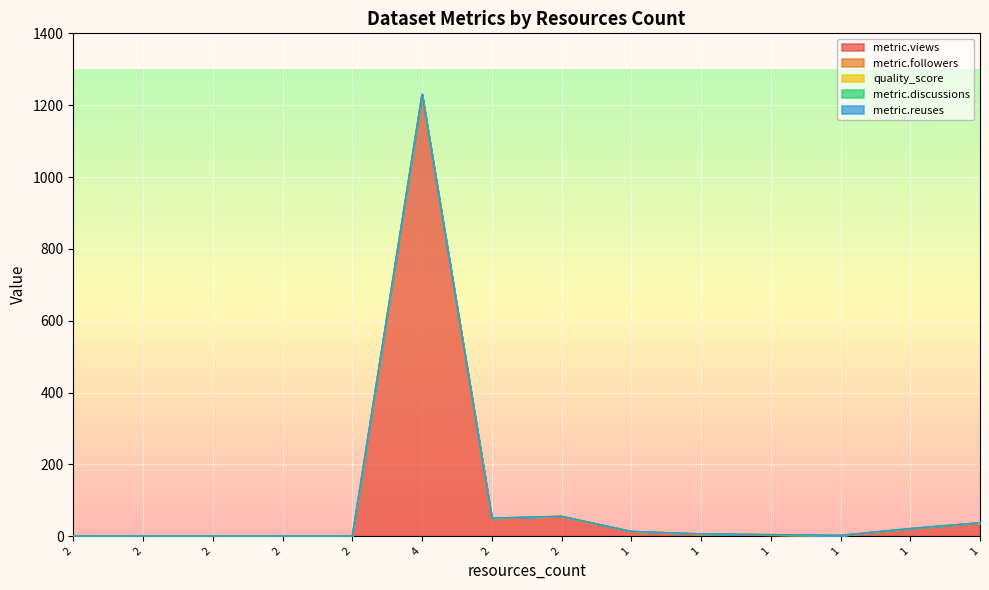

Does the chart display data point markers on the line(s)?

No